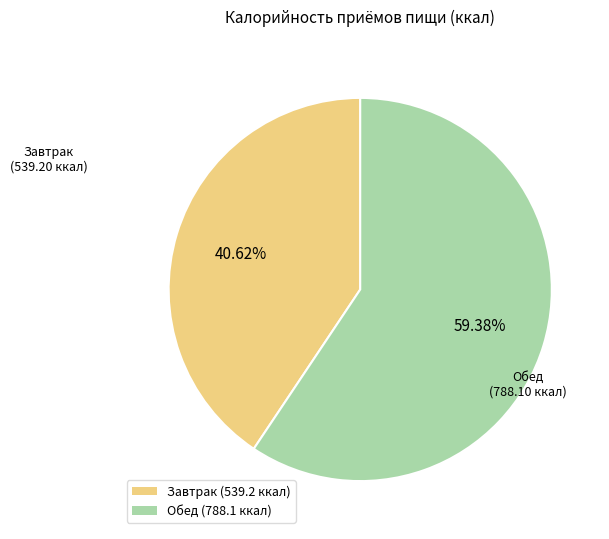

Which slice is the largest?

Обед